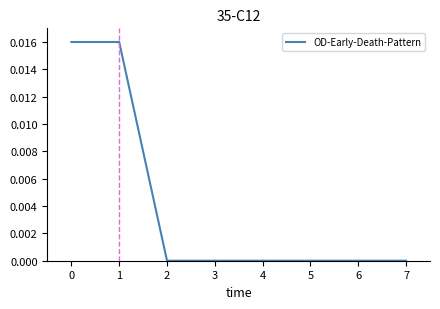

Does the chart display data point markers on the line(s)?

No